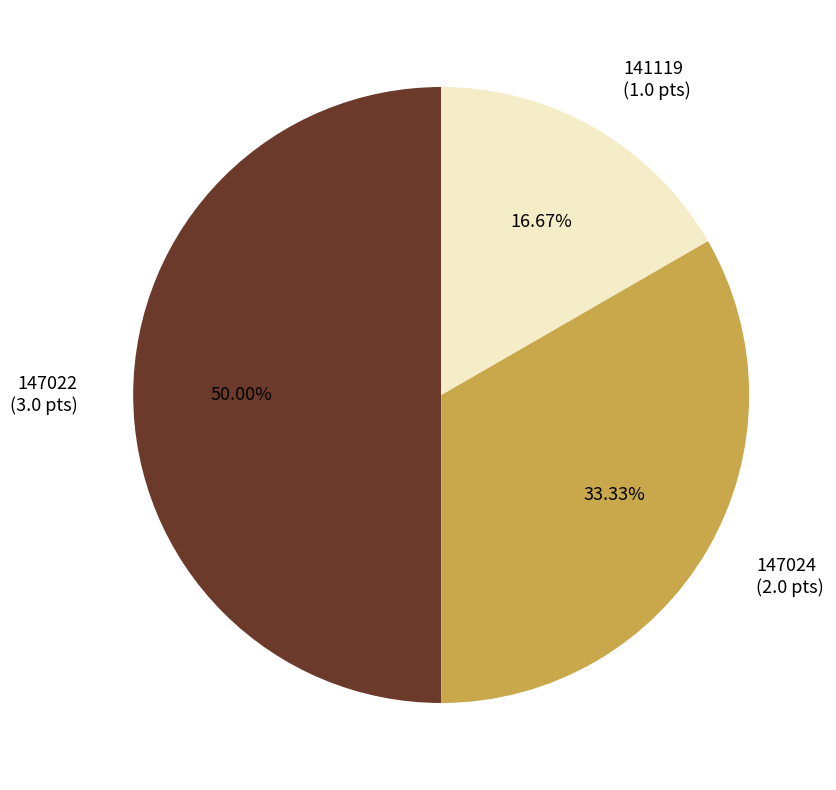

What is the ratio of the value at 147022 to the value at 141119?

3.0